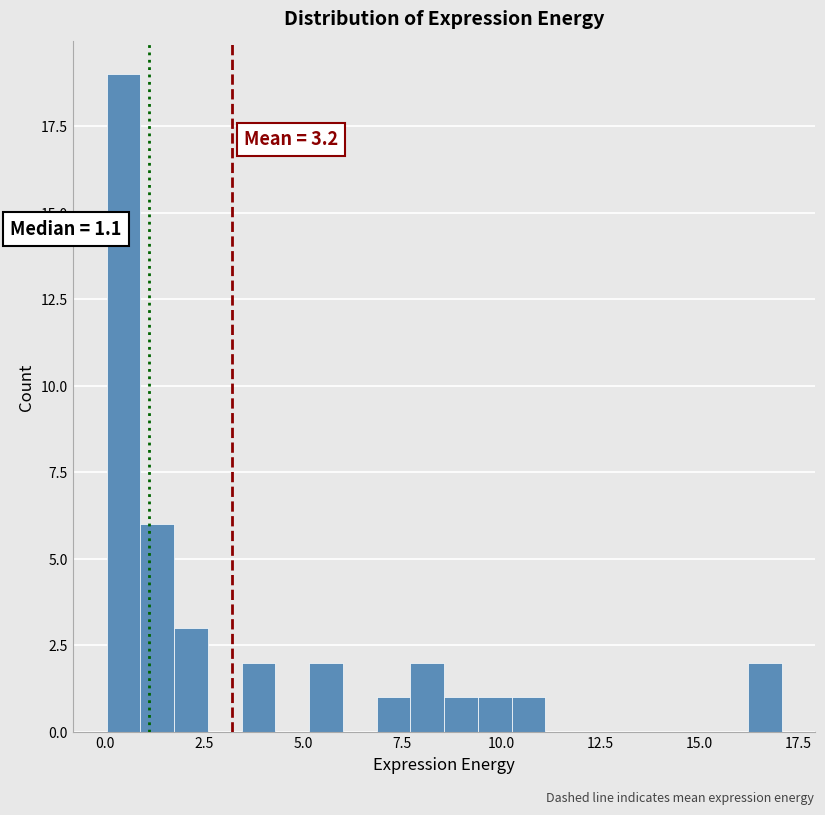

Read against the x-axis, roughly where is the centre of the tallest bar?

0.5